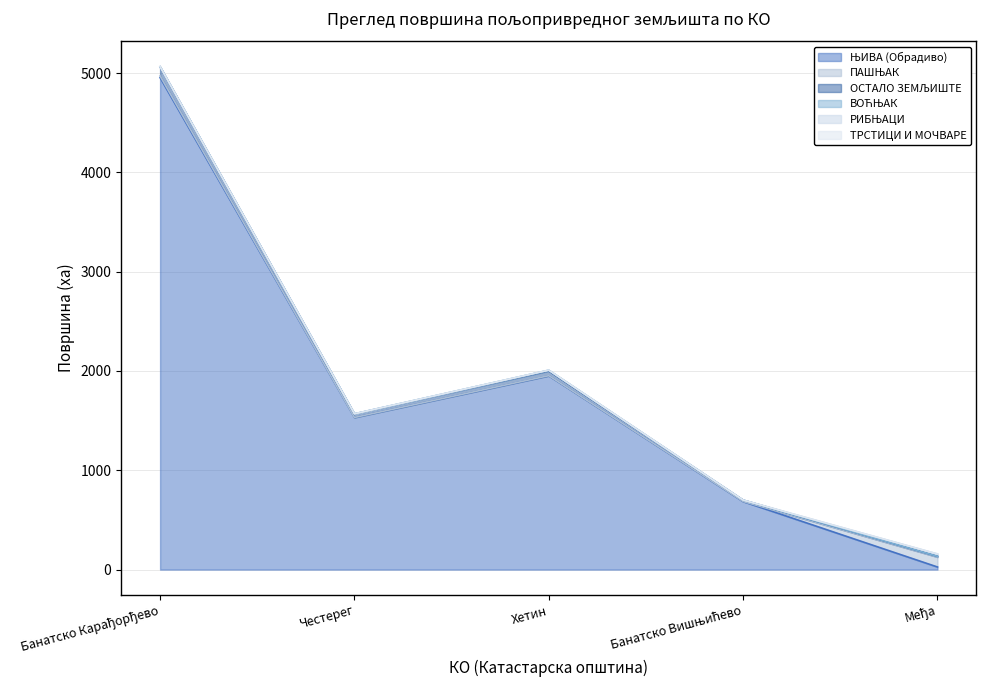

Where is ВОЋЊАК nearest to the value 3?

Банатско Карађорђево